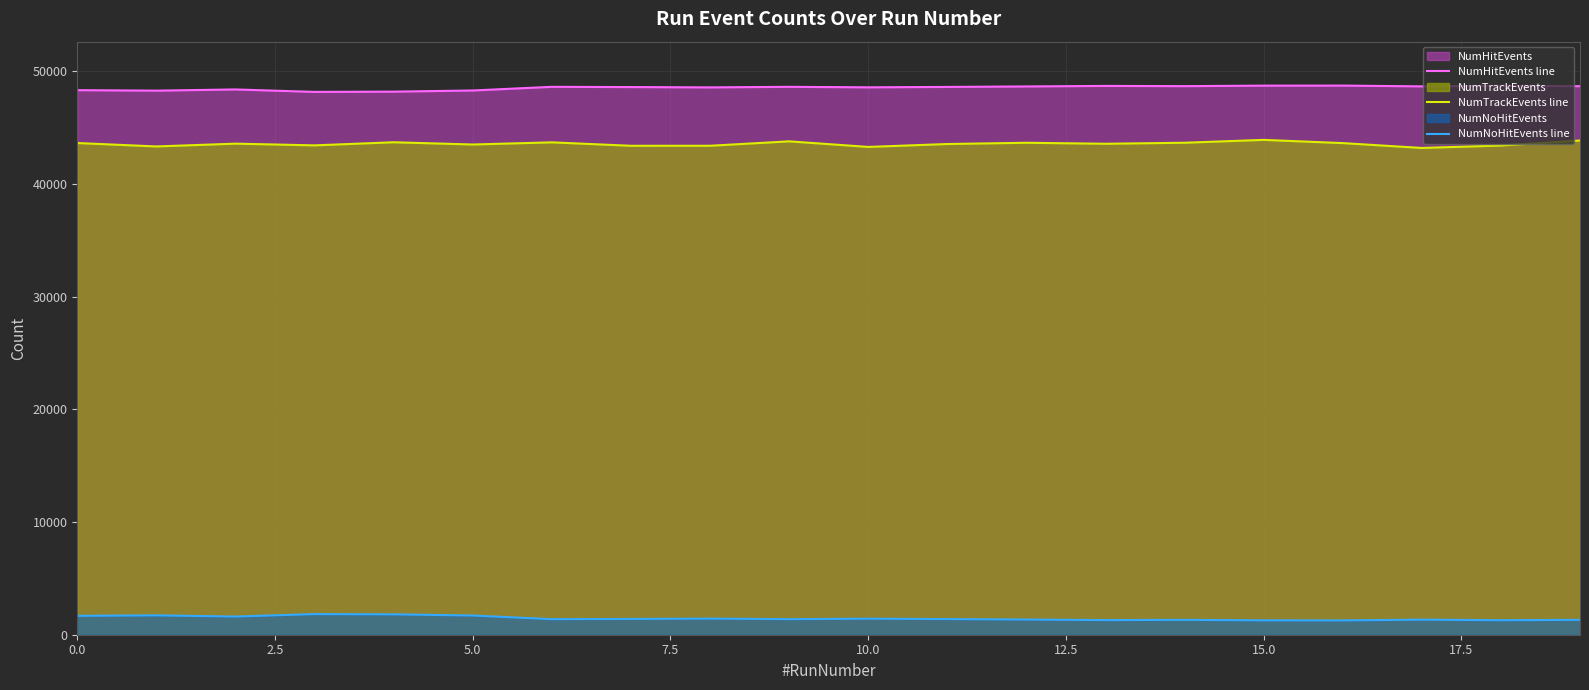

How many lines are shown in the chart?

3